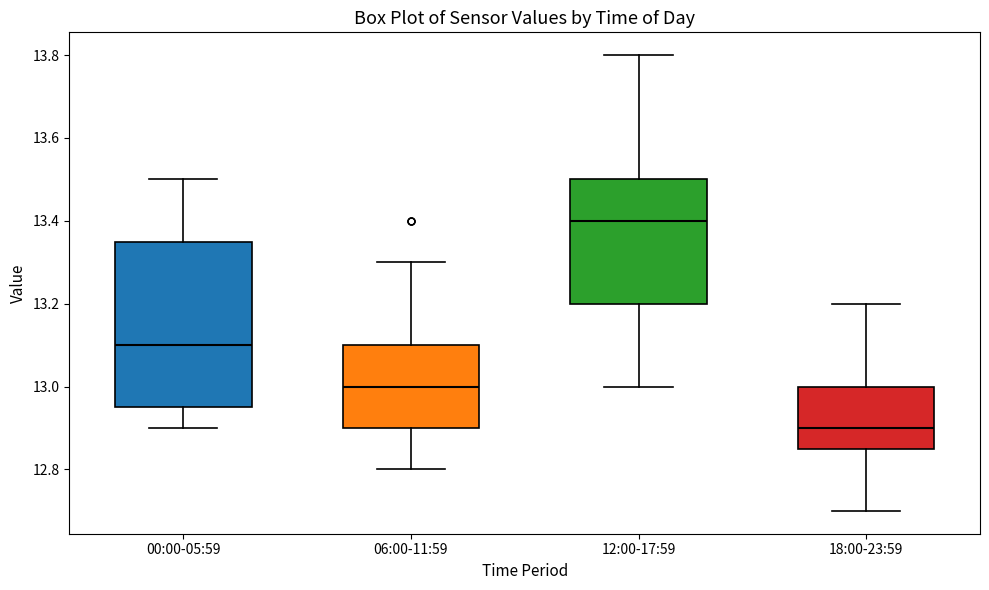

Where is the lower edge of the box for 00:00-05:59 on the y-axis? The values are not printed on the chart, so give them approximately, as read against the axis.

12.96